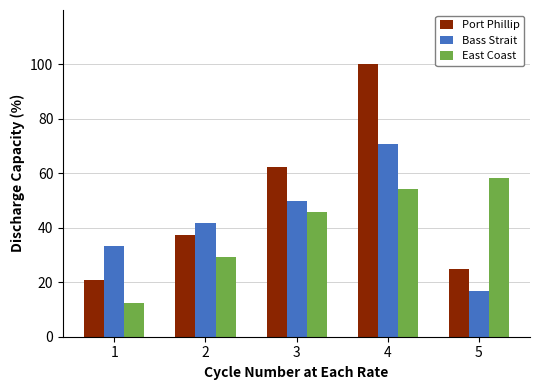

What is the smallest value displayed?

12.5